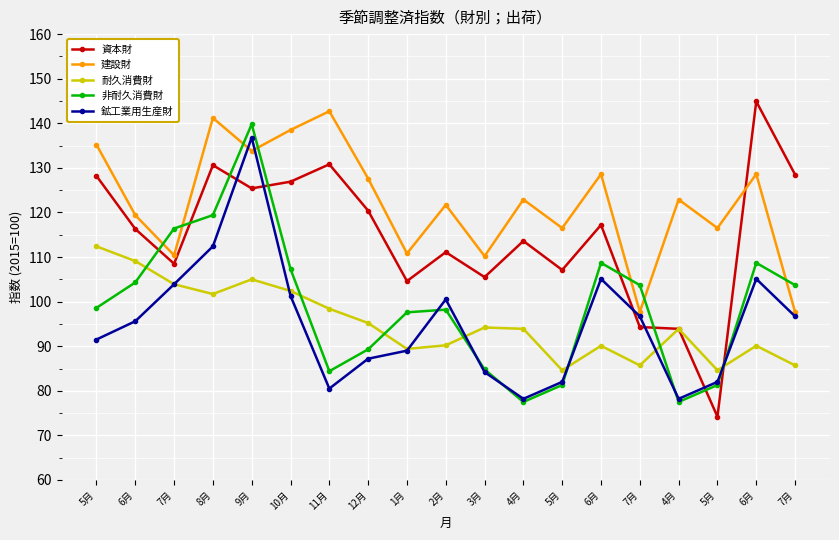

True or false: 耐久消費財 and 鉱工業用生産財 cross at least once.

True